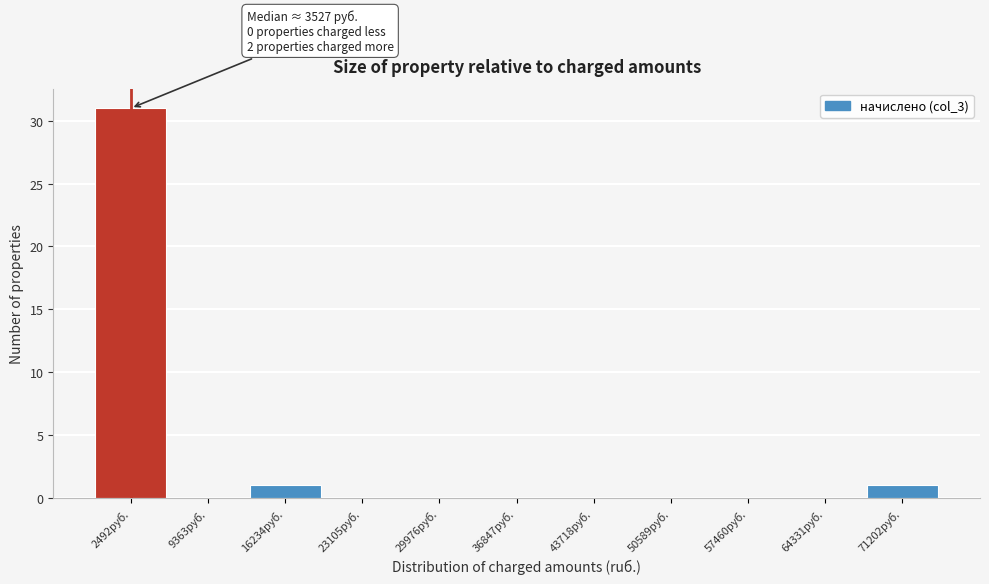

Which category has the highest value across all series?

2492руб.